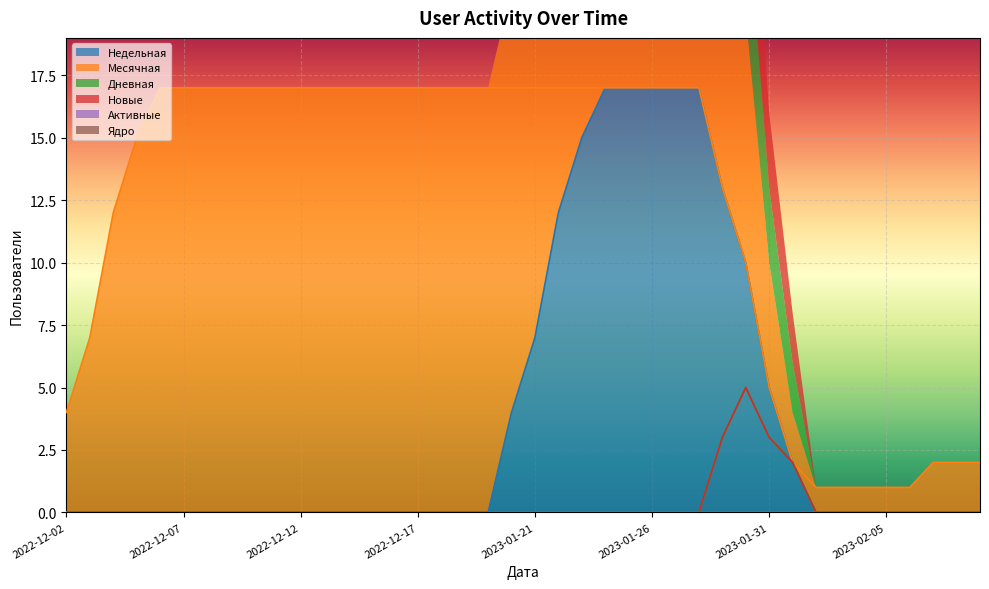

How many Недельная values are between 0 and 7?

31